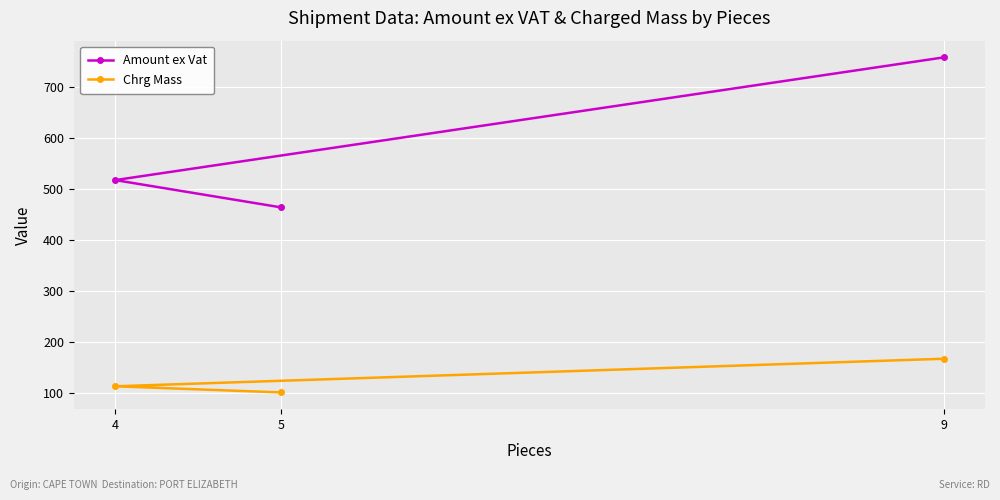

At which label does Chrg Mass first exceed 113?

9